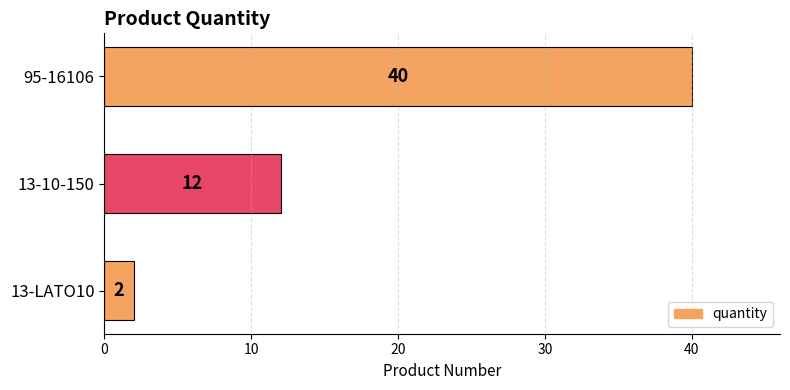

Count the number of categories in the chart.

3